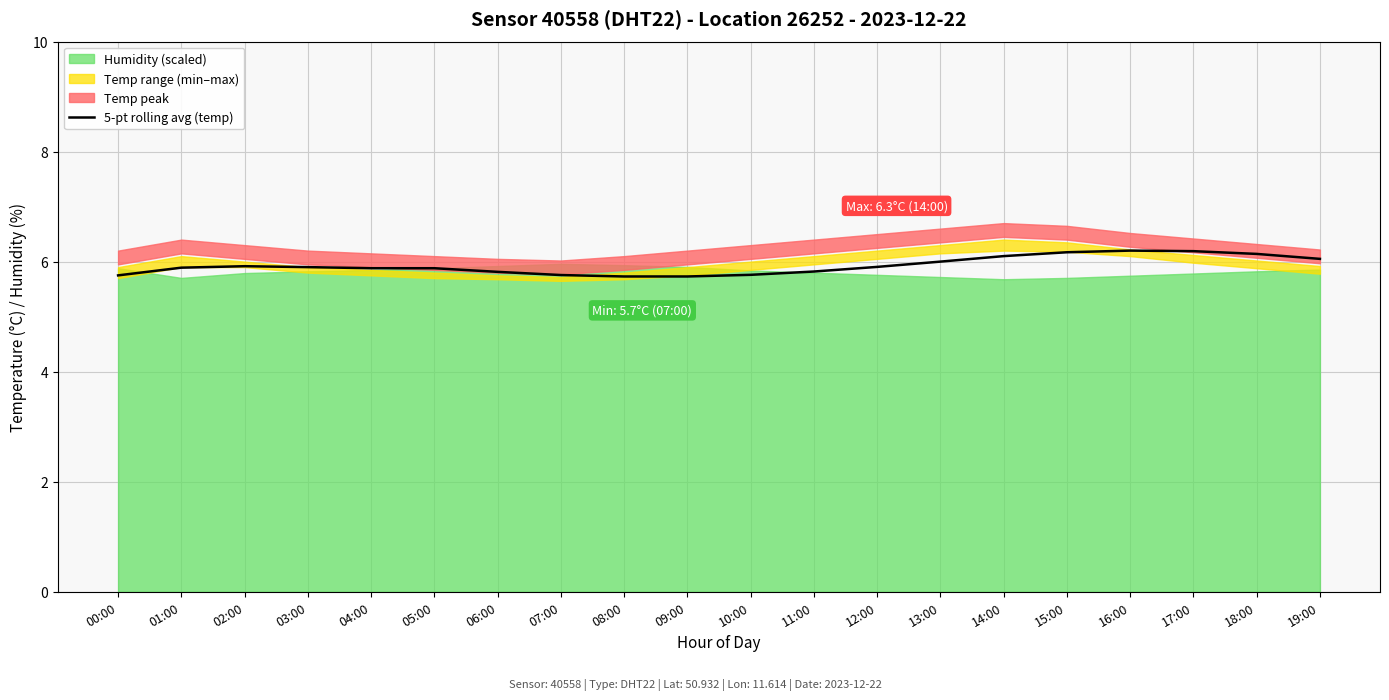

Which has a higher value, 02:00 or 00:00?

02:00